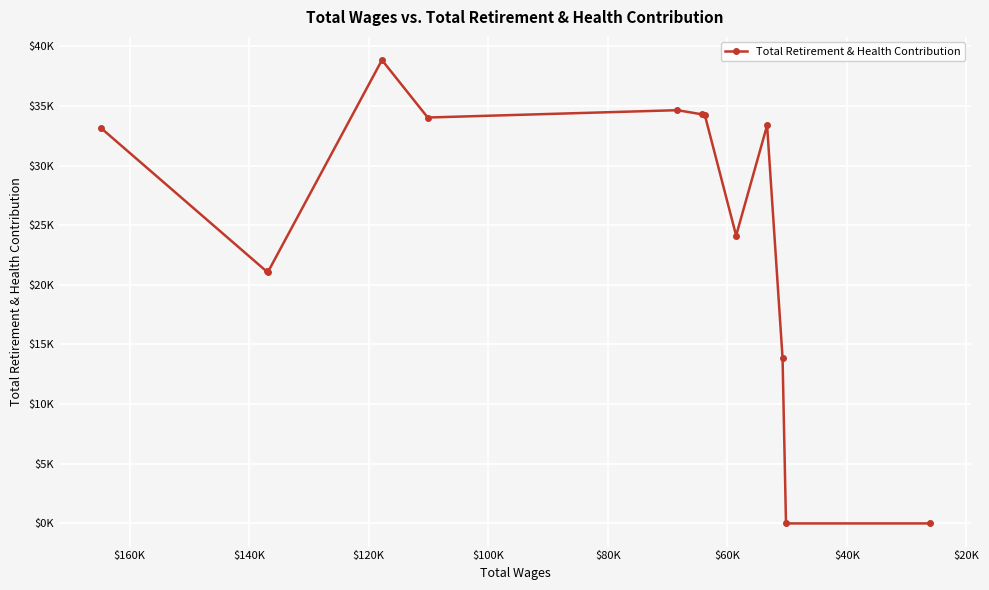

How many lines are shown in the chart?

1